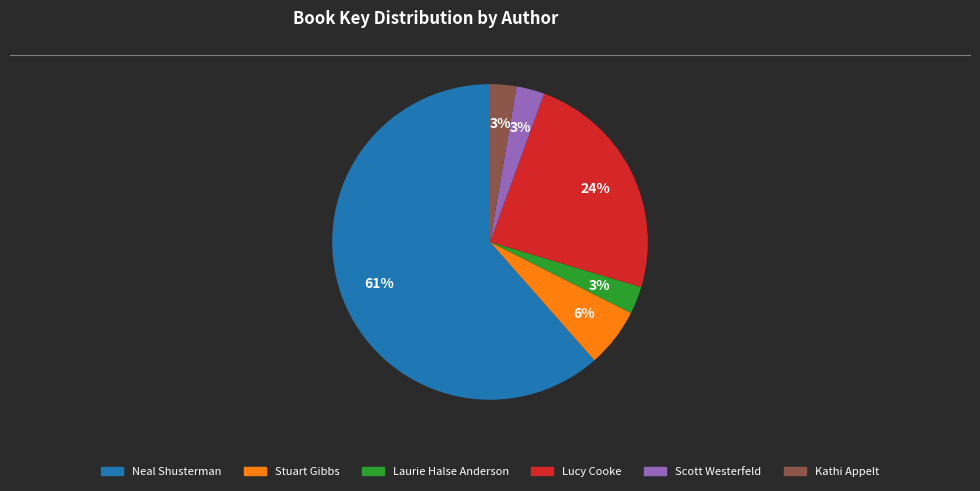

To the nearest percent, what is the average slice percentage?

17%